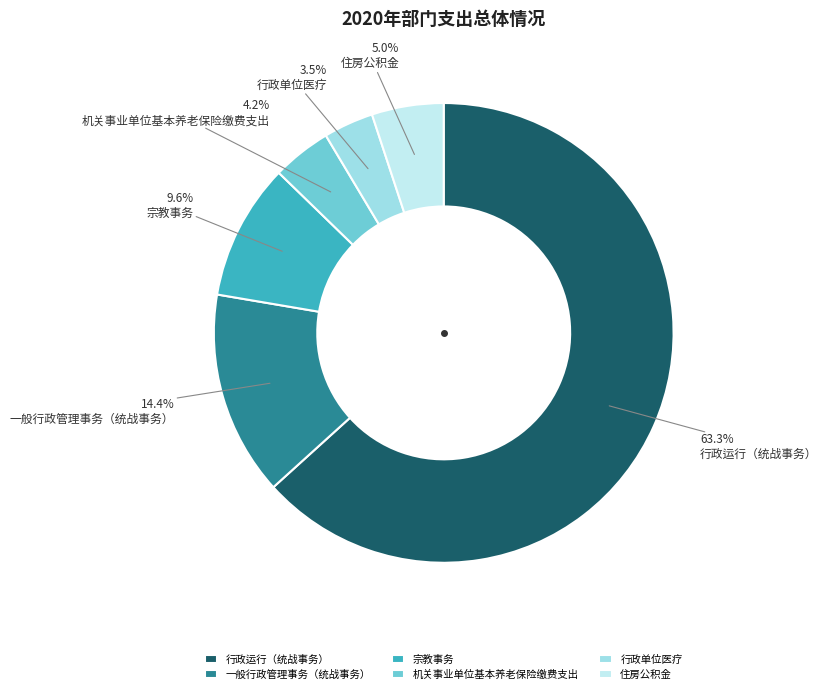

True or false: 一般行政管理事务（统战事务） accounts for 14% of the total.

True